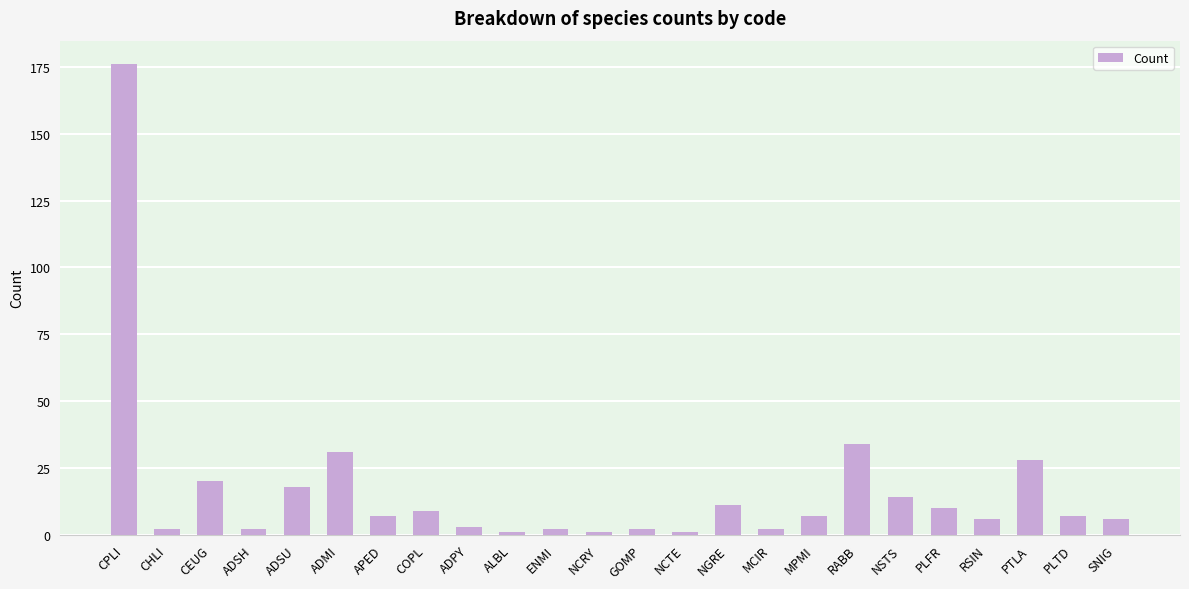

The value at CPLI is 176. True or false?

True